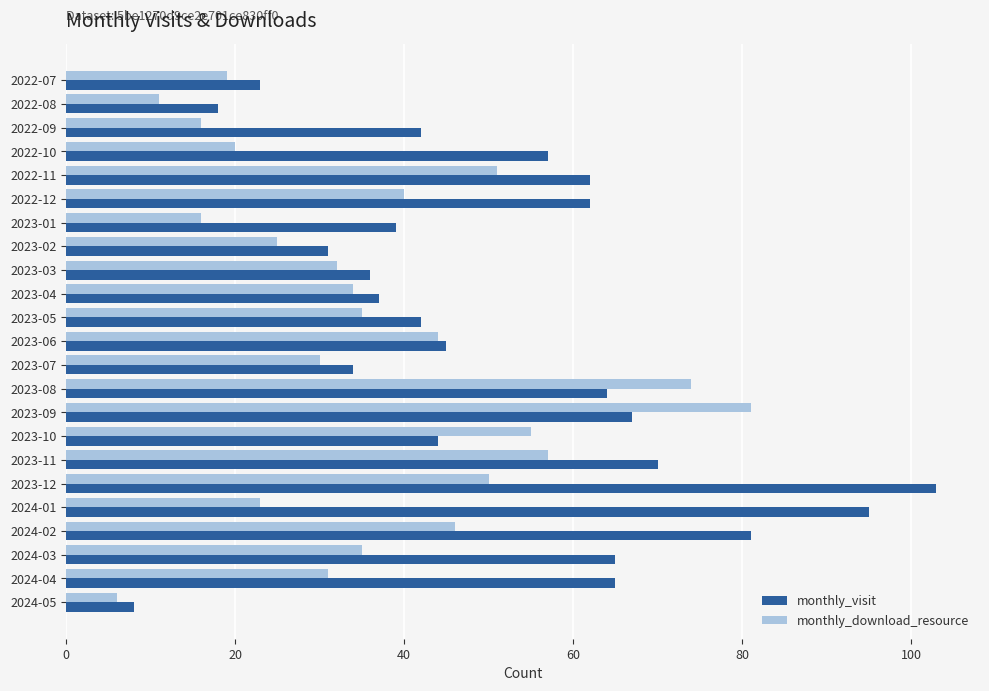

What is the highest value of the monthly_visit series?

103